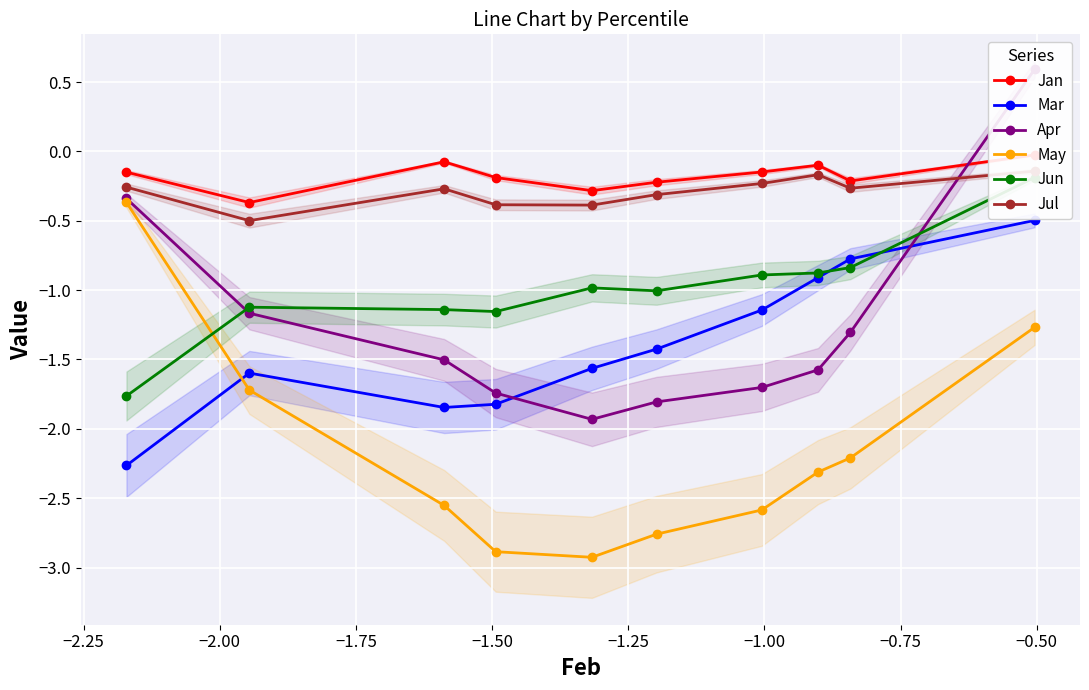

At how many categories does at least one series exceed -1?

10